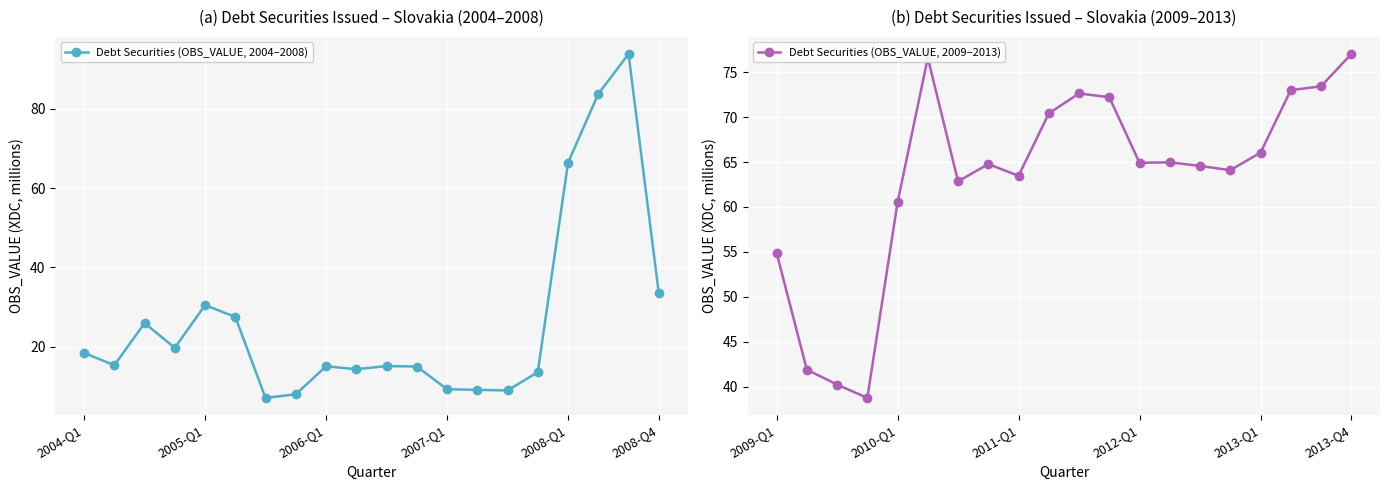

What is the minimum value for Debt Securities (OBS_VALUE, 2004–2008)?

7.1